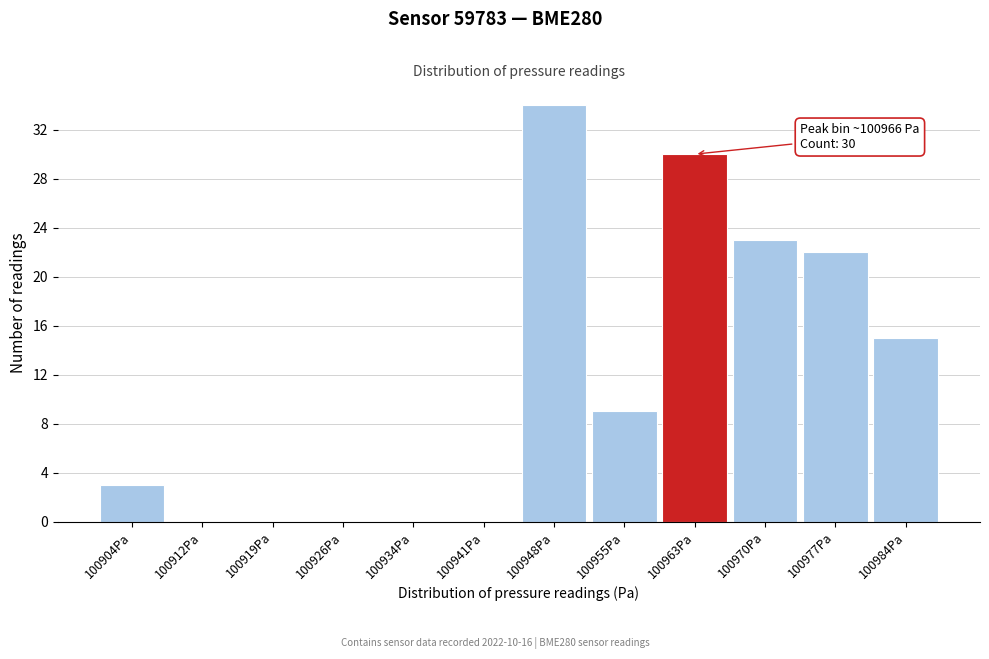

Reading right to left, transcribe all the data shown in this chart.

100984Pa=15	100977Pa=22	100970Pa=23	100963Pa=30	100955Pa=9	100948Pa=34	100941Pa=0	100934Pa=0	100926Pa=0	100919Pa=0	100912Pa=0	100904Pa=3